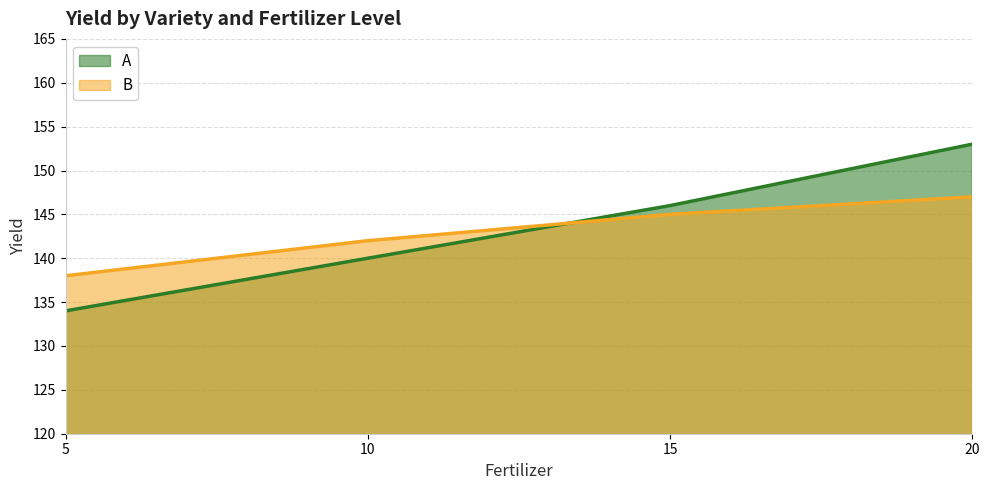

What are all the series names shown in the legend?

A, B